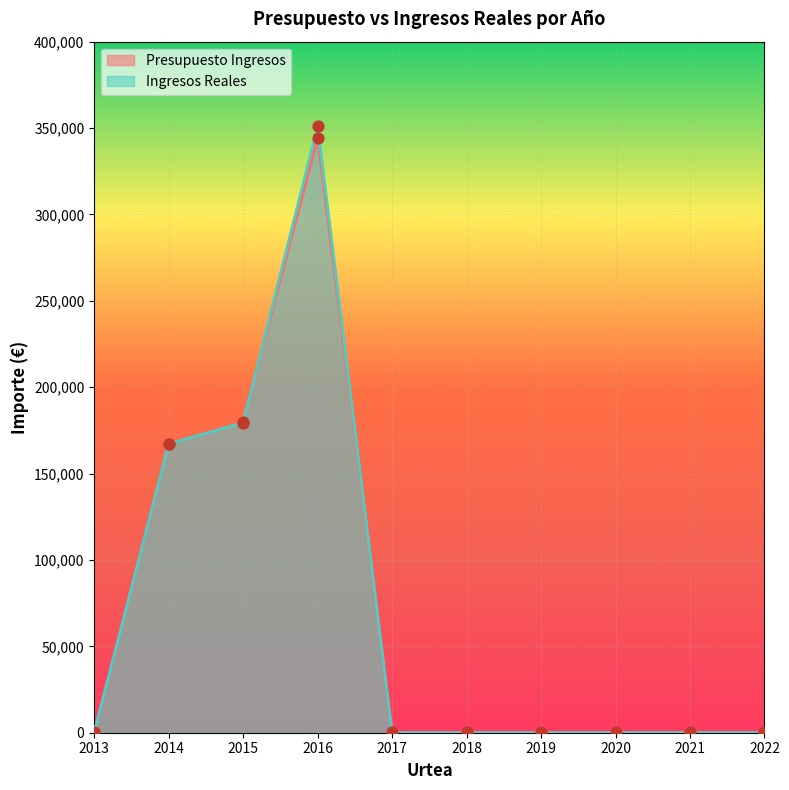

What are all the series names shown in the legend?

Presupuesto Ingresos, Ingresos Reales